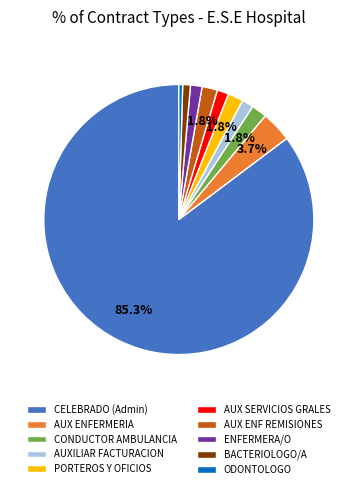

Is there any slice that represents more than half of the pie?

Yes